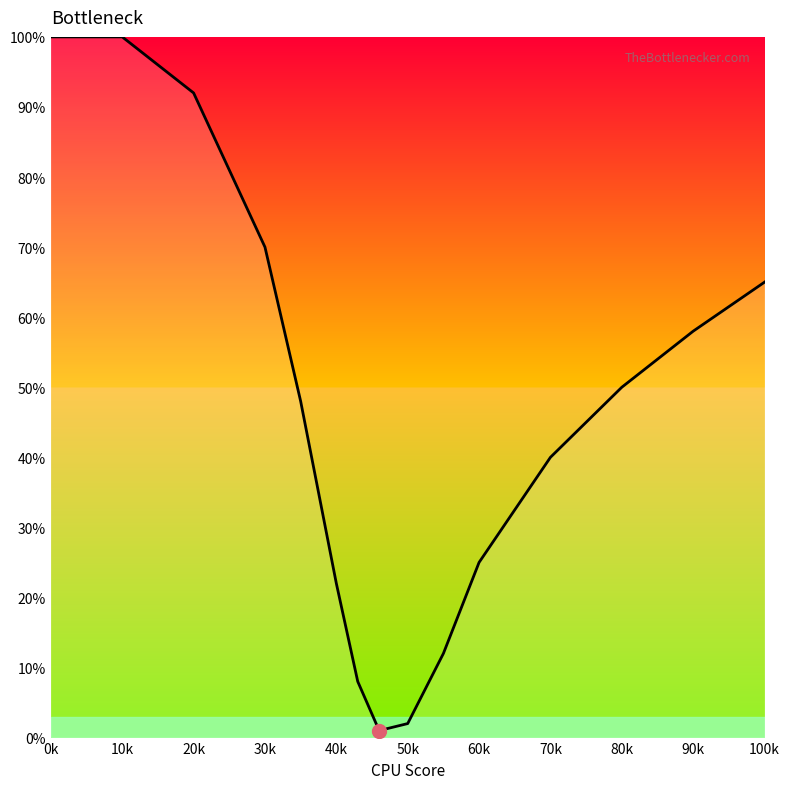

What is the sum of all values?

693